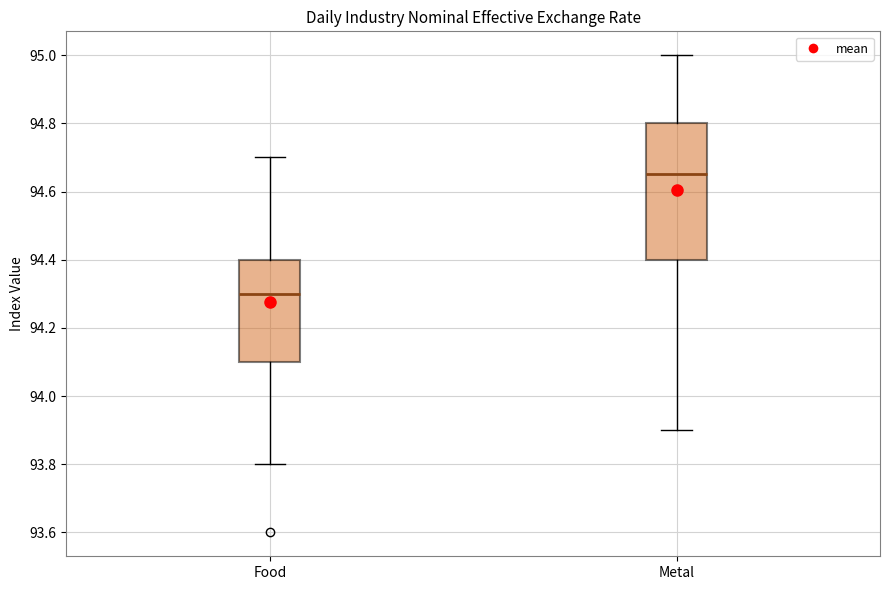

Where does the median line of the box for Metal sit on the y-axis? The values are not printed on the chart, so give them approximately, as read against the axis.

94.66